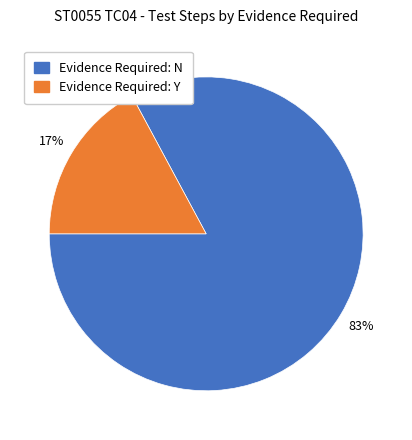

Rank the categories by value from highest to lowest.

Evidence Required: N, Evidence Required: Y